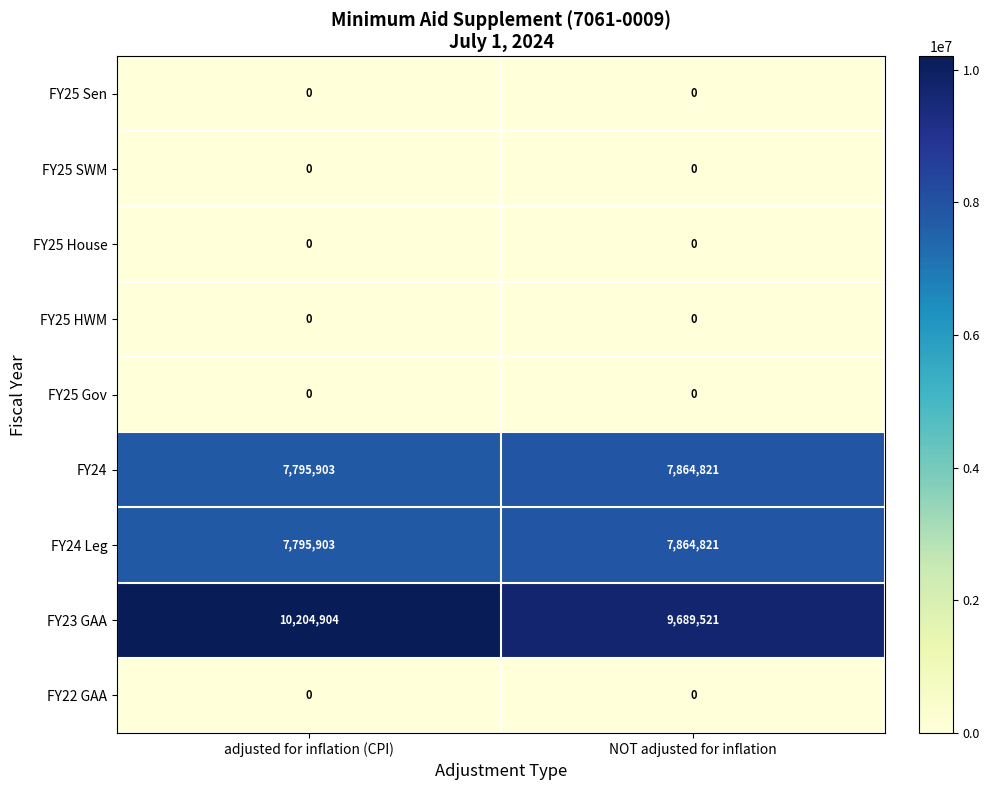

What is the difference between the highest and lowest values at NOT adjusted for inflation?

9689521